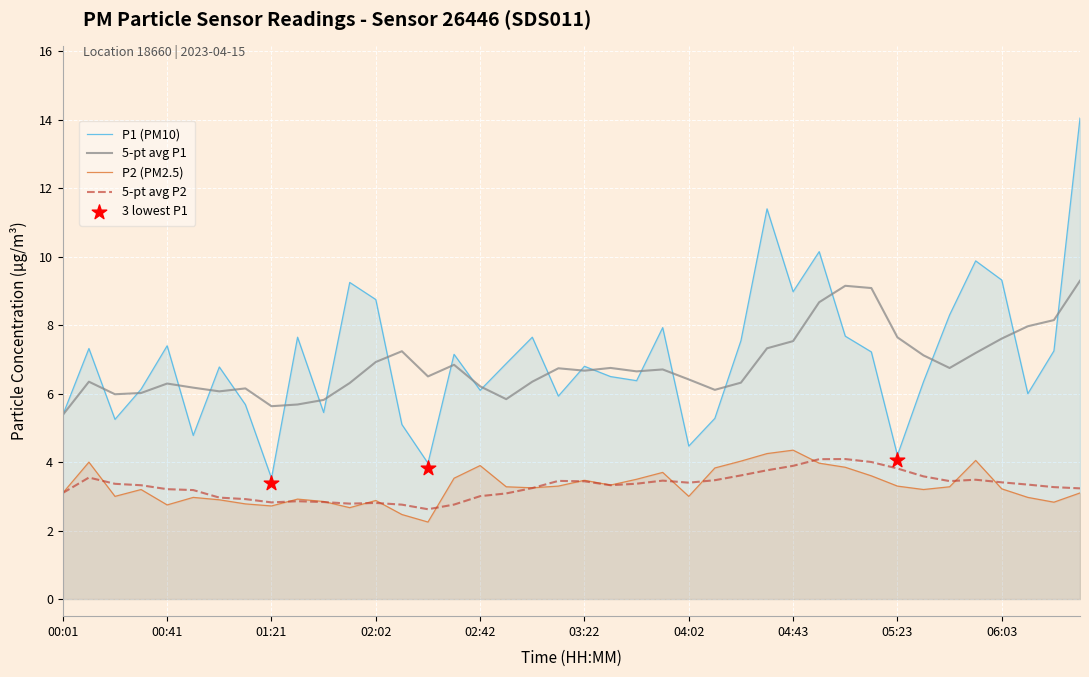

At how many categories does at least one series exceed 11?

2